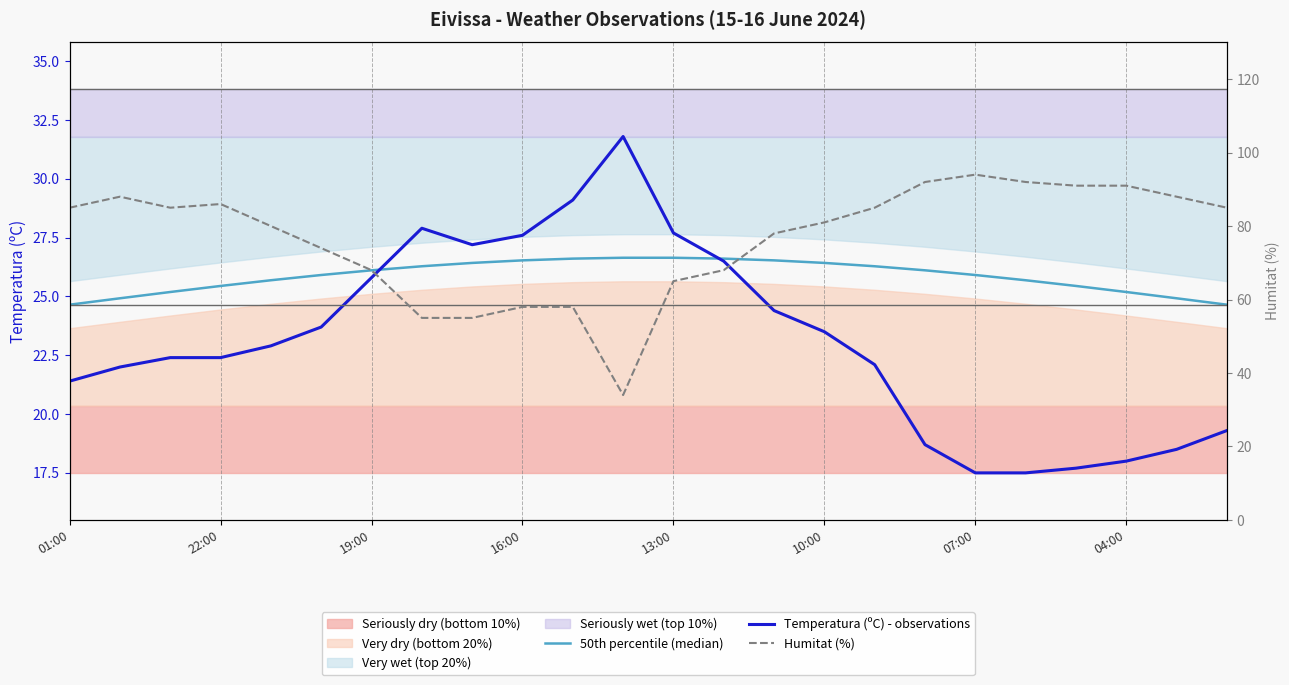

At how many categories does at least one series exceed 59?

19